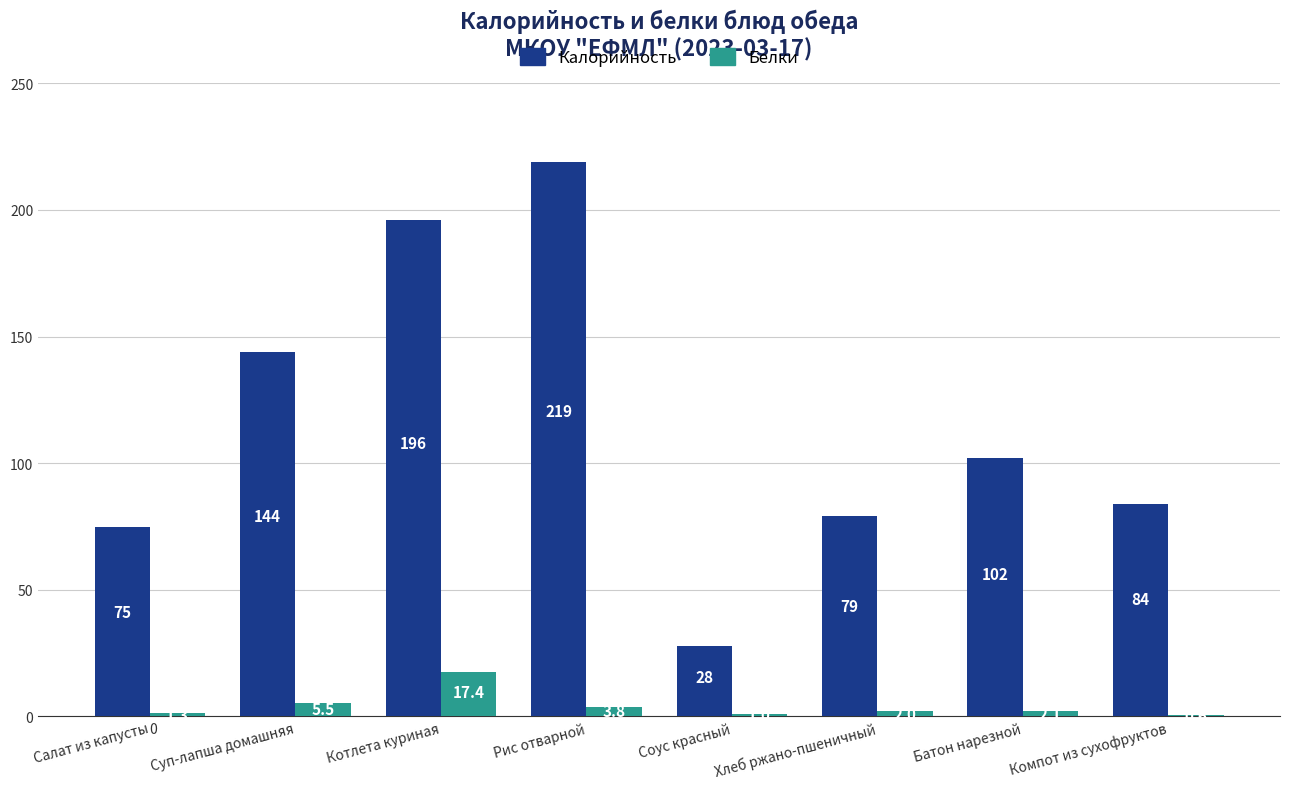

How many distinct data groups are displayed?

2